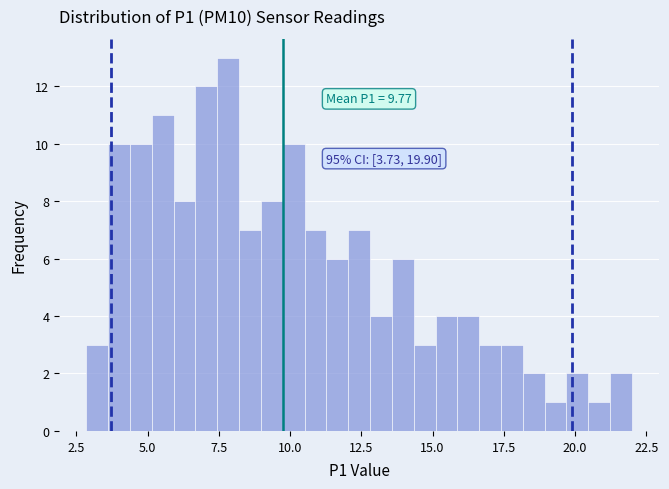

Read against the x-axis, roughly where is the centre of the tallest bar?

8.0